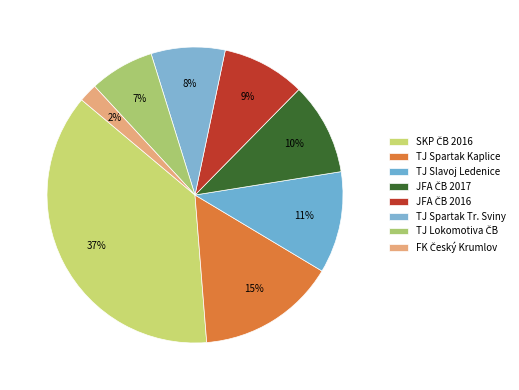

To the nearest percent, what portion does TJ Lokomotiva ČB represent?

7%